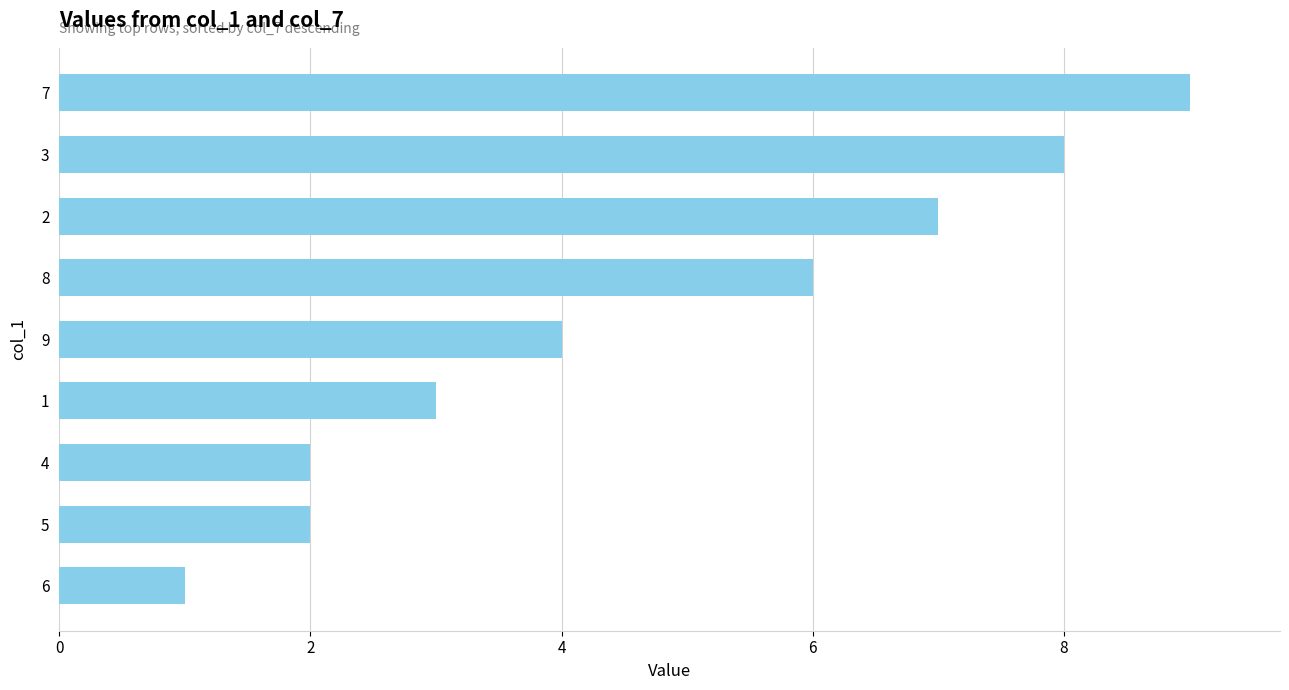

True or false: the data shows 2 at 4.

True